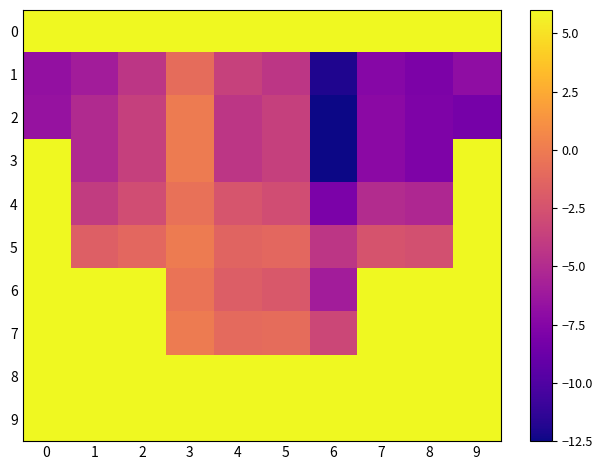

List the series in order of their peak value, highest first.

row_0, row_3, row_4, row_5, row_6, row_7, row_8, row_9, row_2, row_1